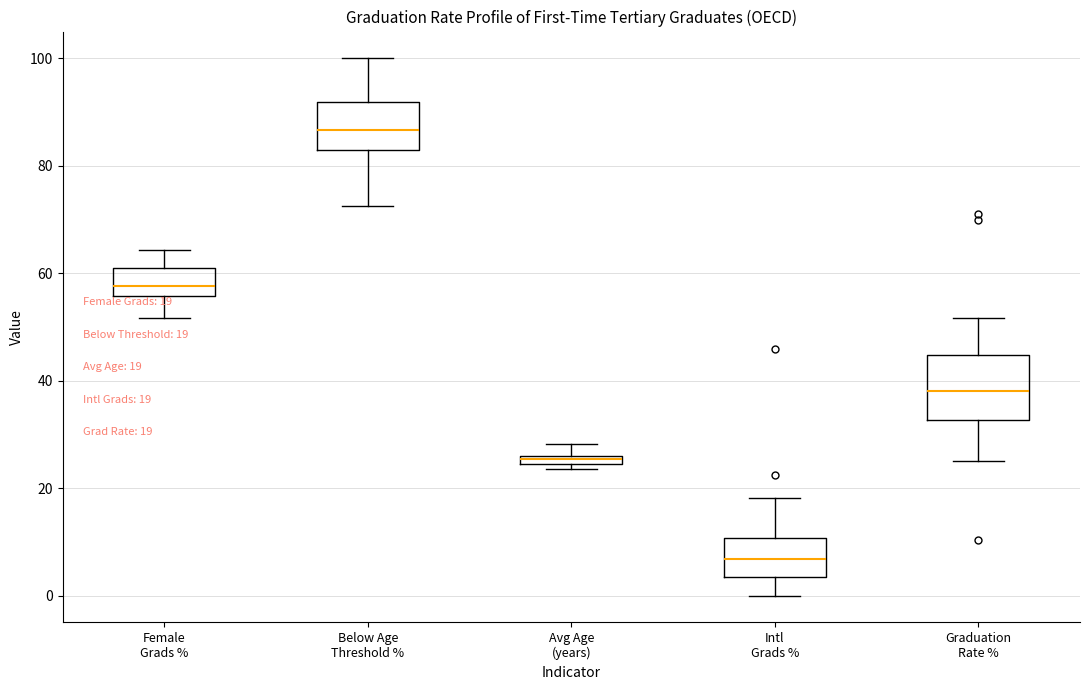

Which box is the tallest, from its lower edge to its upper edge?

Graduation Rate %